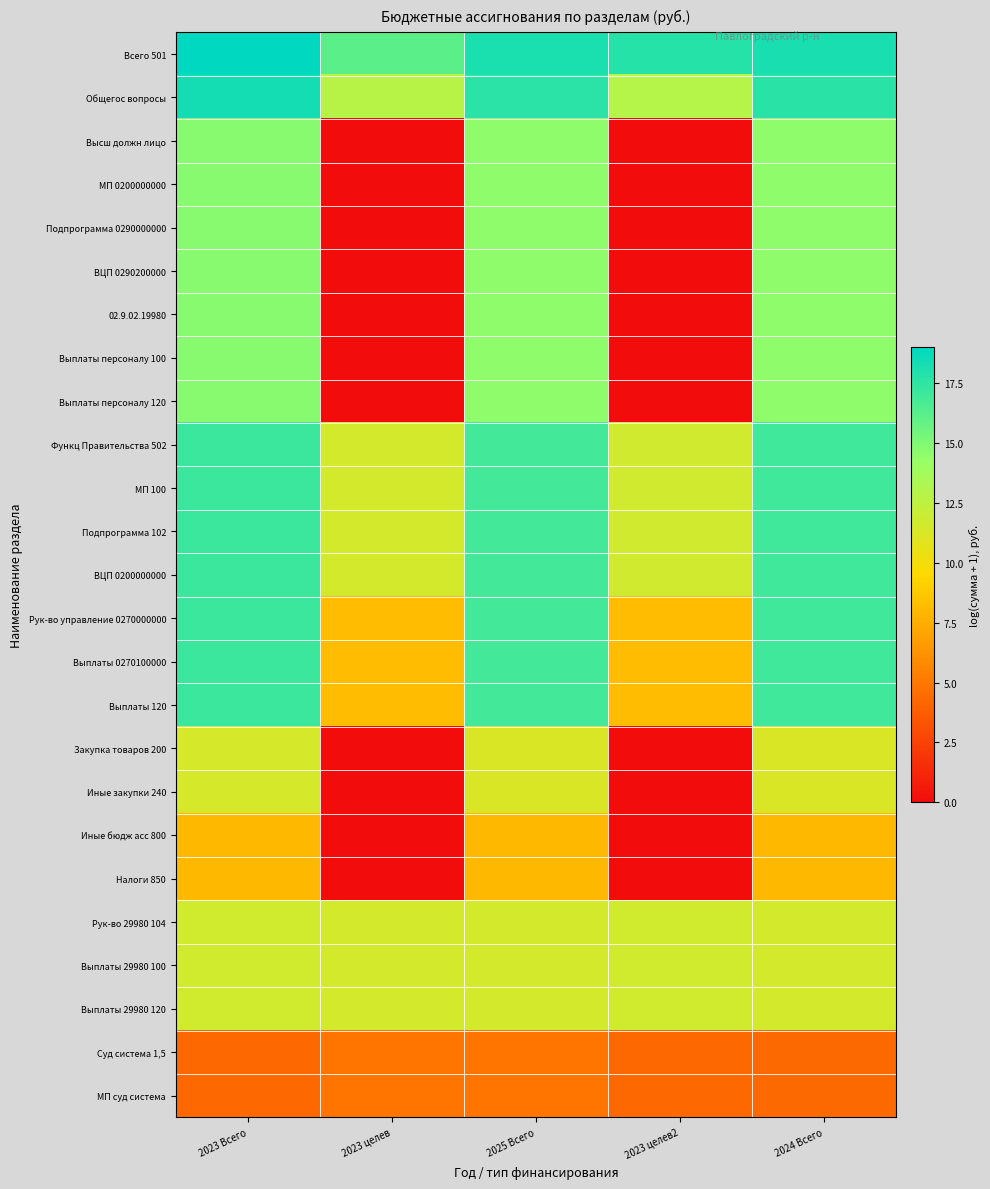

At which category is the sum across all series the highest?

2023 Всего